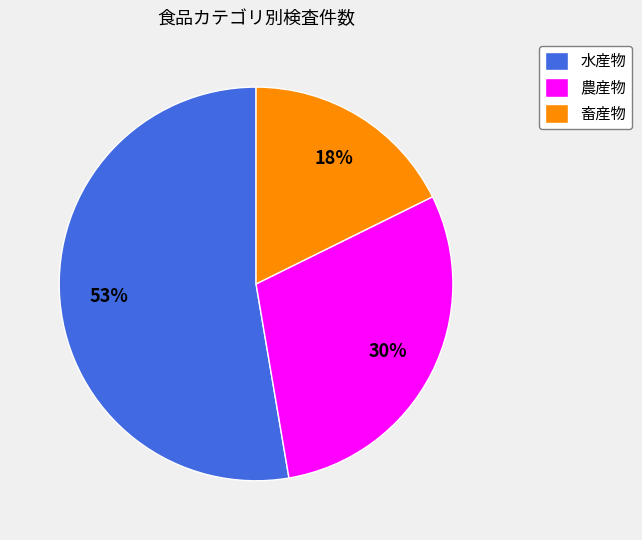

How many slices are in this pie chart?

3